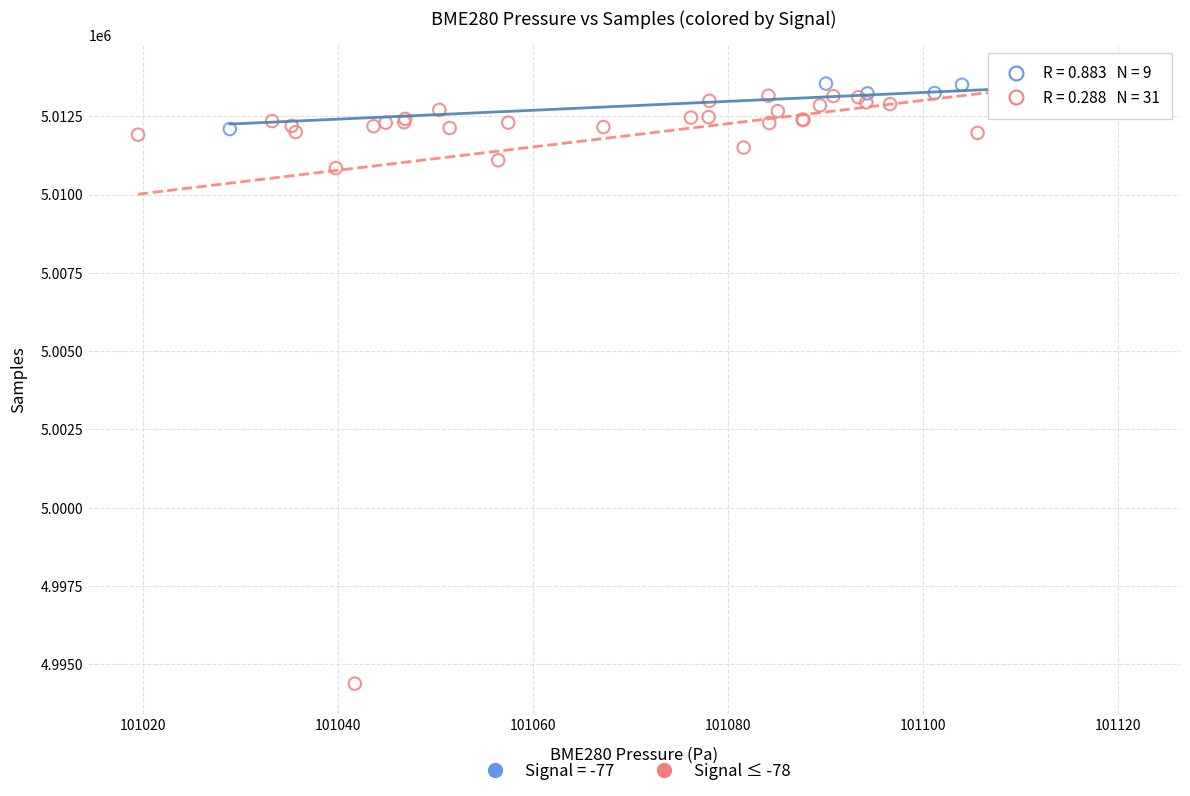

Which series has the largest Y range (max minus min)?

Signal ≤ -78